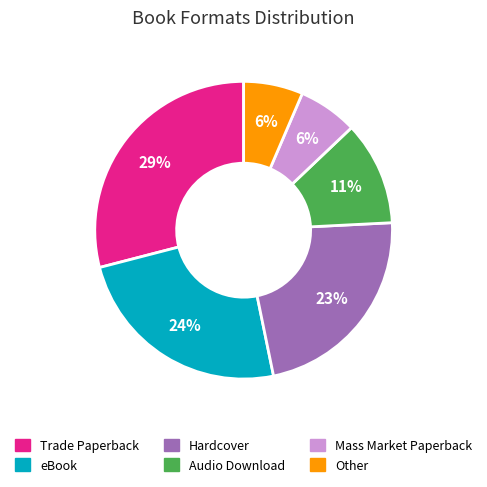

Is there any slice that represents more than half of the pie?

No